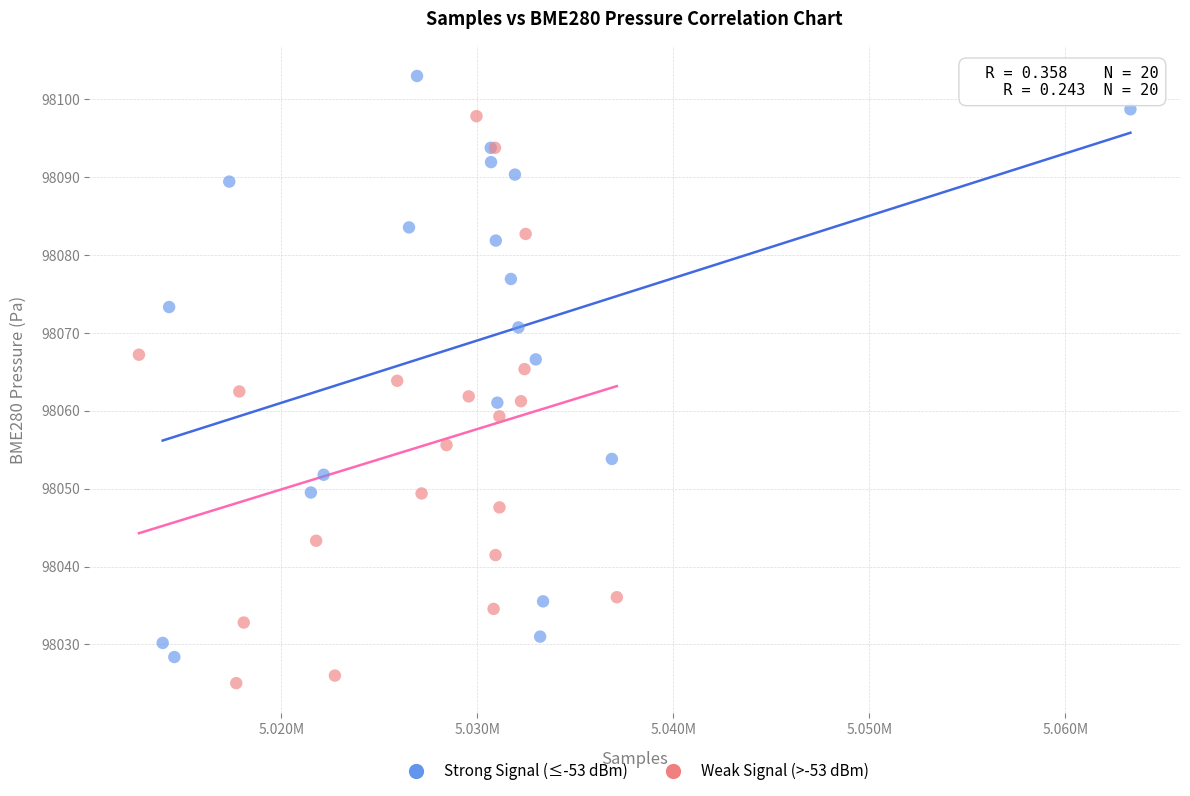

Which series reaches the minimum Y coordinate?

Weak Signal (>-53 dBm)